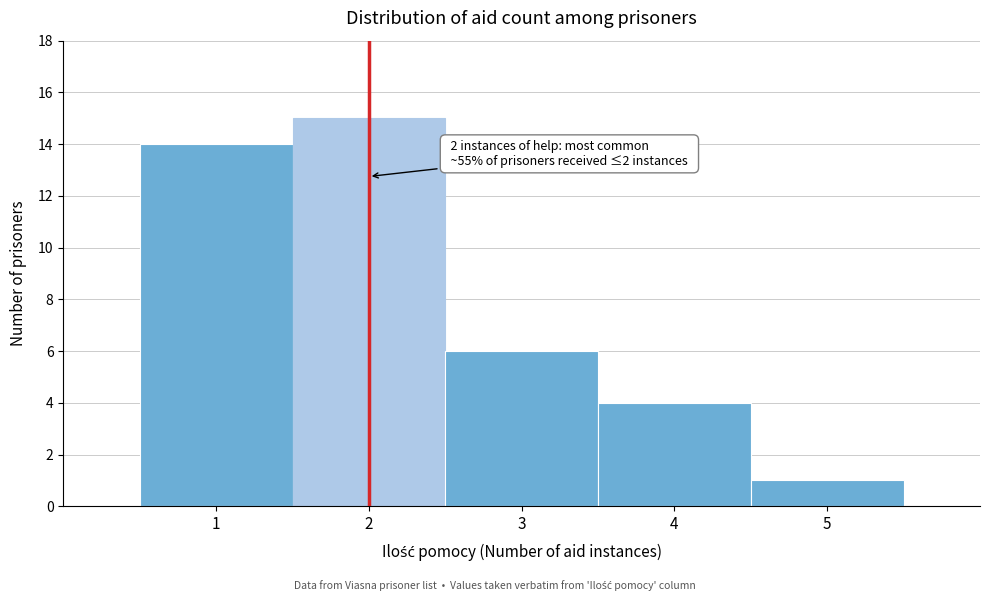

Over which range of the x-axis is the bar tallest?

1.5 to 2.5